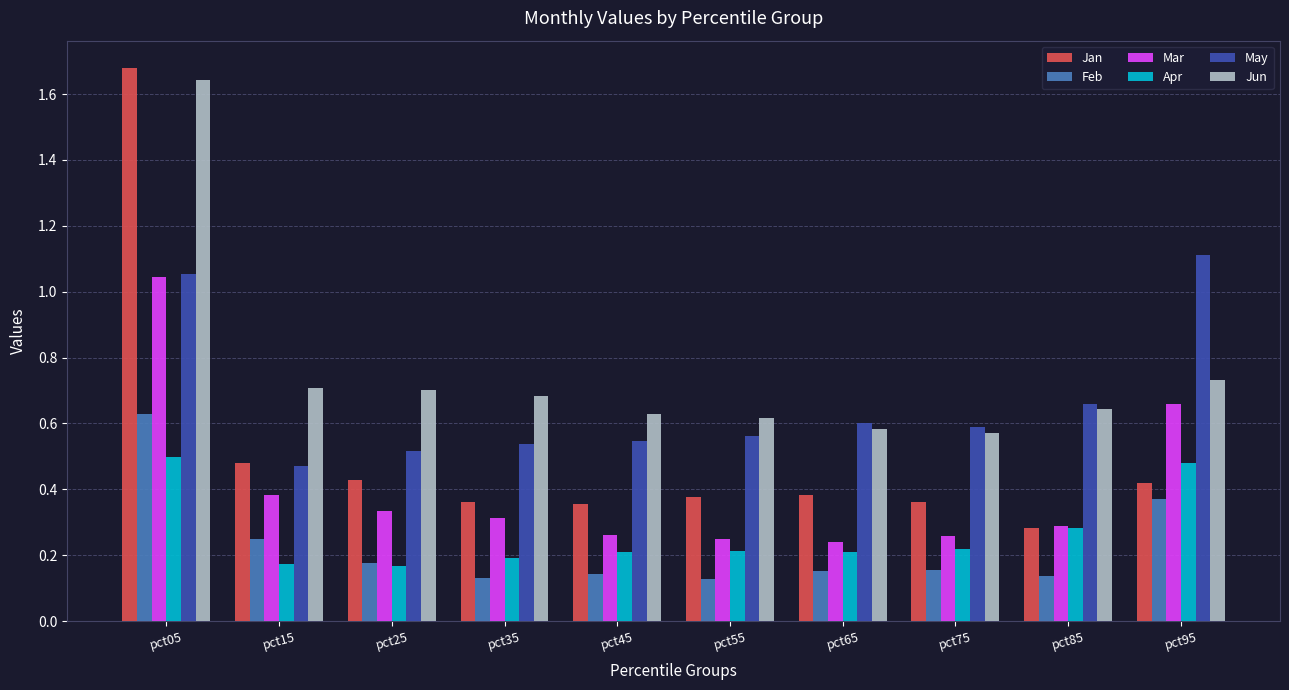

Is the value of Mar at pct65 greater than the value of May at pct75?

No